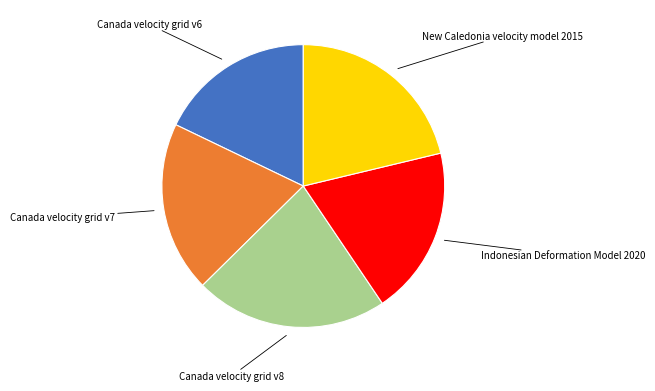

What is the ratio of the value at Canada velocity grid v7 to the value at New Caledonia velocity model 2015?

0.9